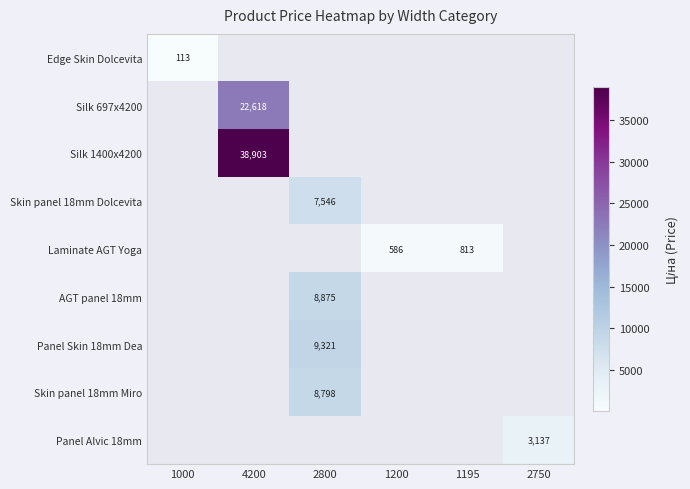

Which category has the highest value in the Edge Skin Dolcevita series?

1000